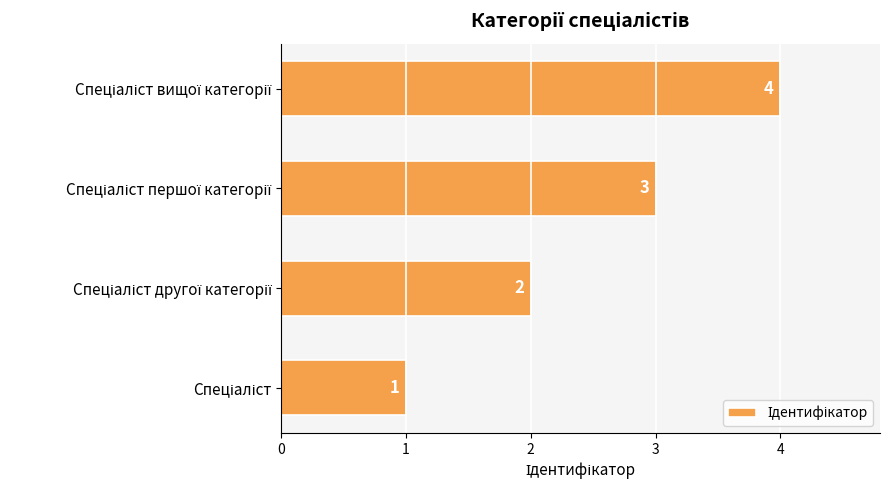

Count the values in the range 2 to 4.

3